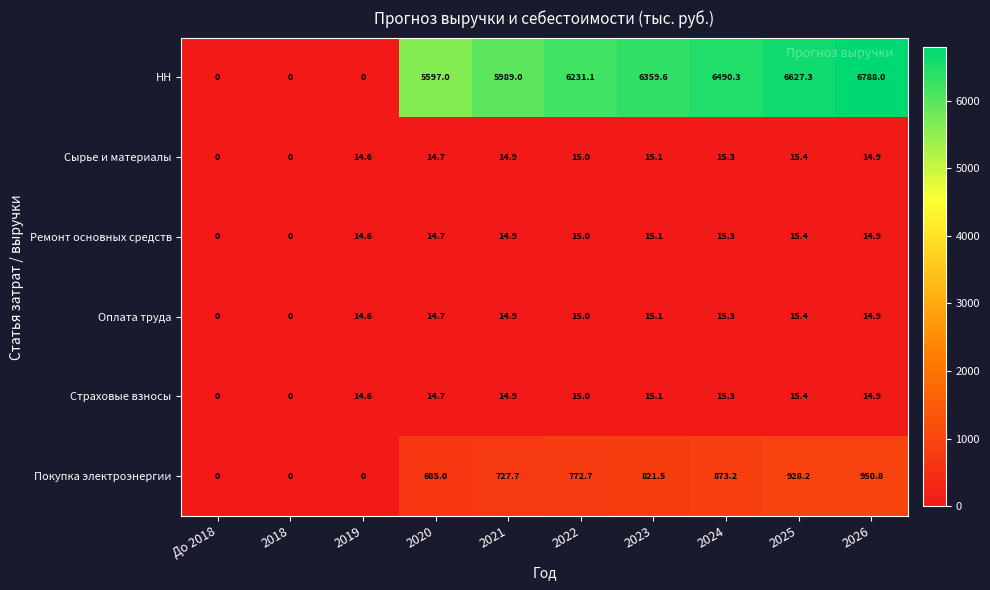

True or false: Страховые взносы has a value of 14.7 at 2020.

True